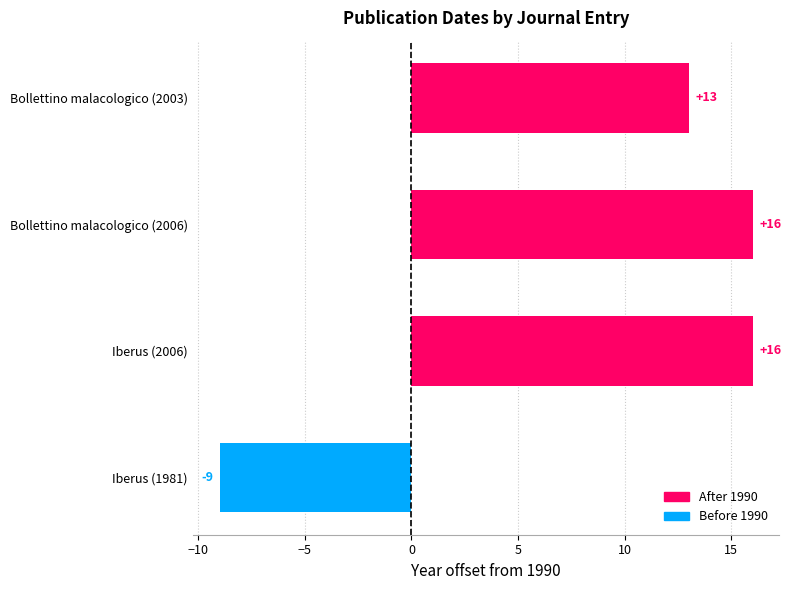

What is the smallest value displayed?

-9